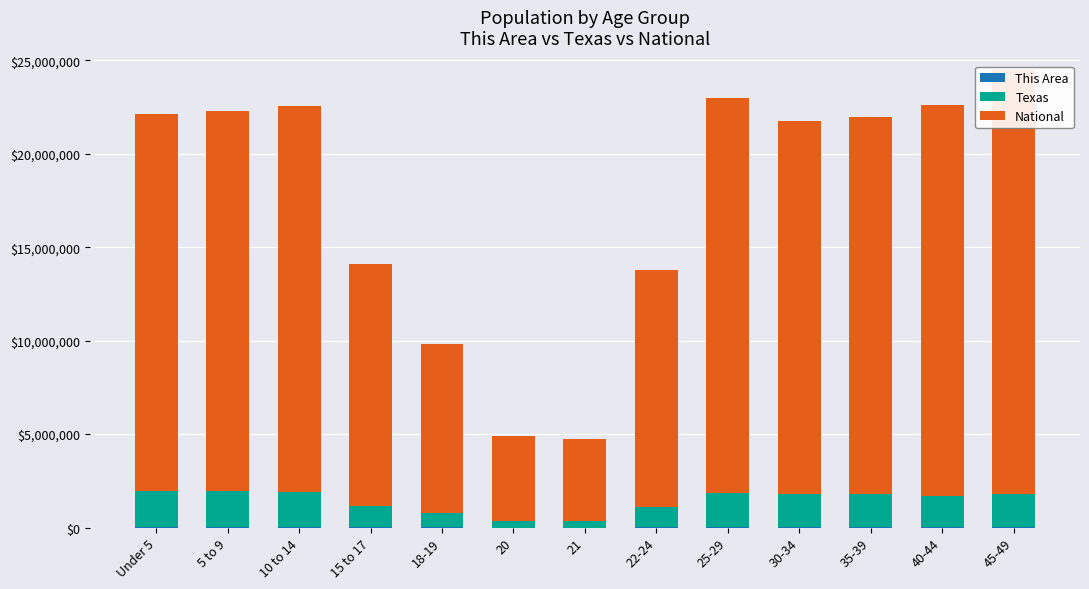

How many values in the Texas series are below 1760434?

6